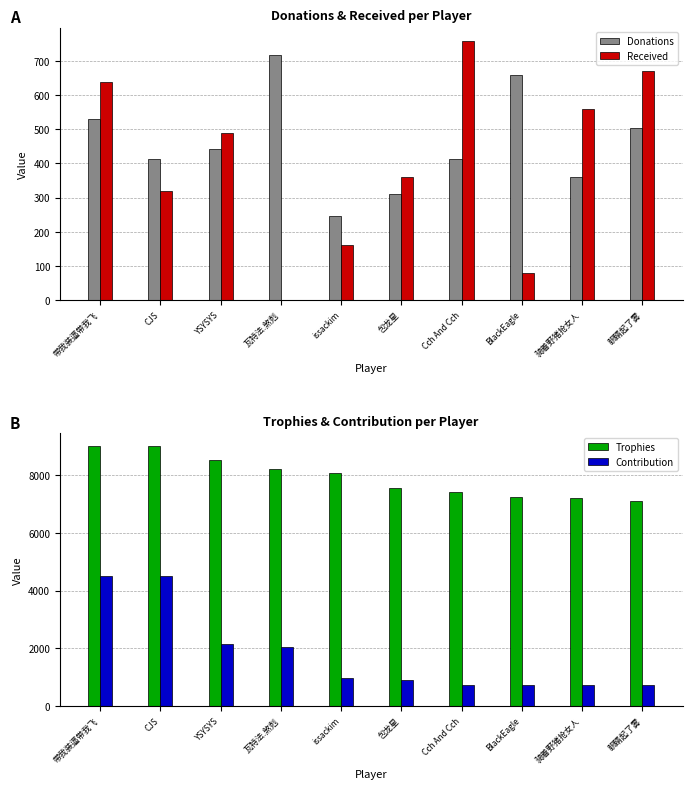

What is the difference between the highest and lowest values at 包龙星?

7245